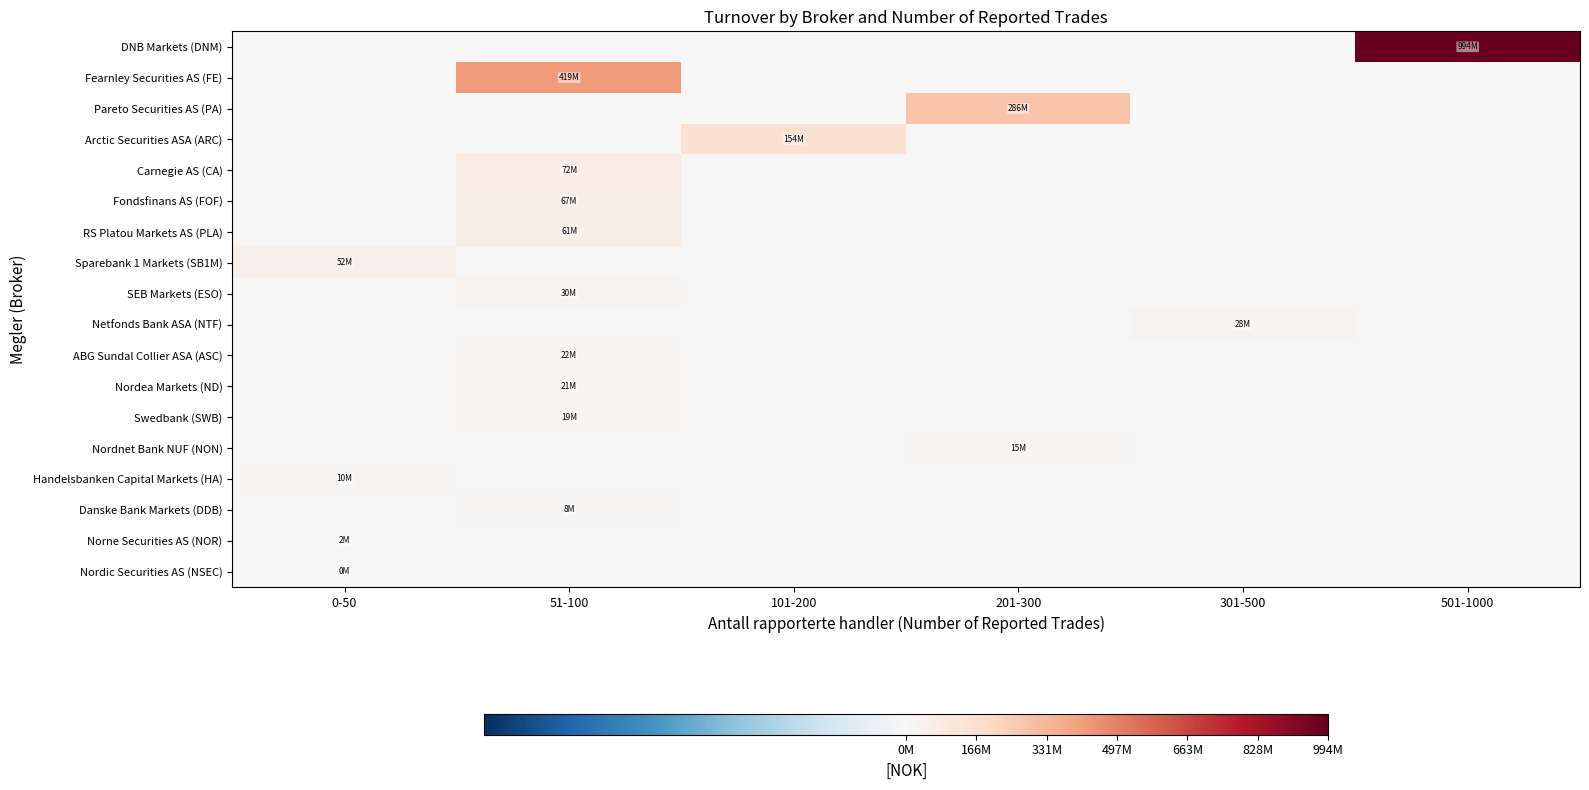

What is the total value across all series at 51-100?

720140188.9